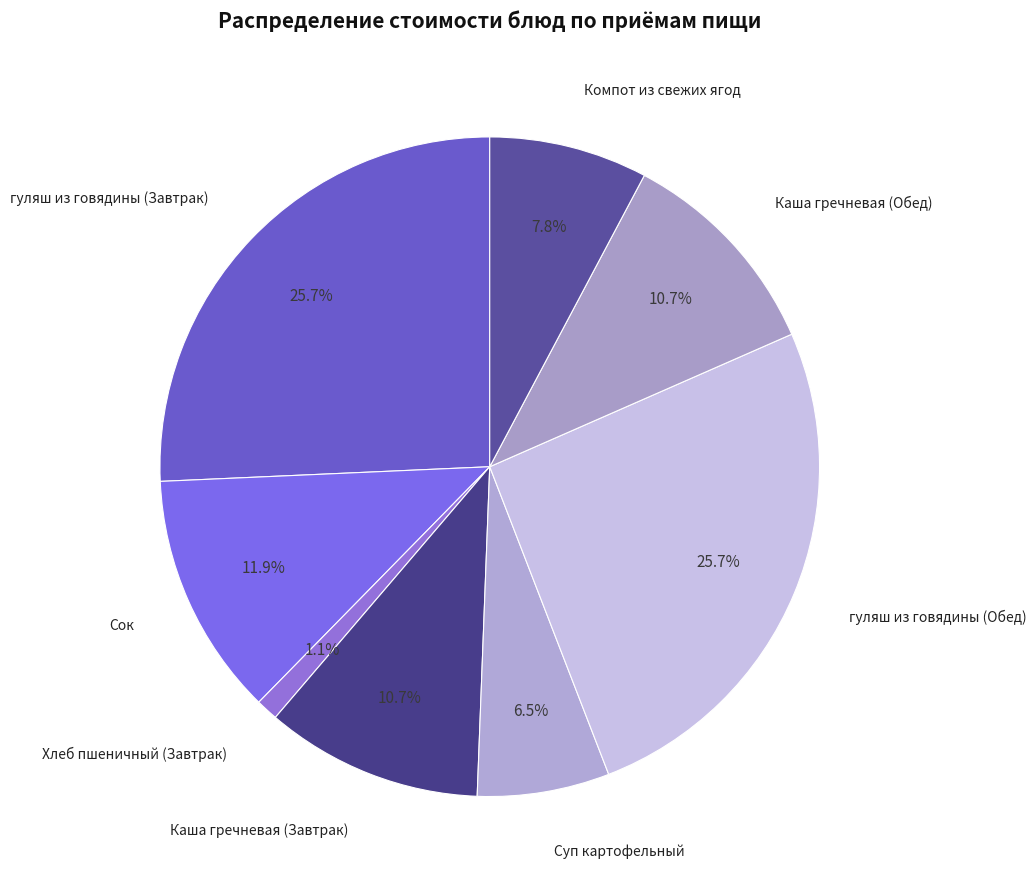

Which category has the smallest portion of the pie?

Хлеб пшеничный (Завтрак)